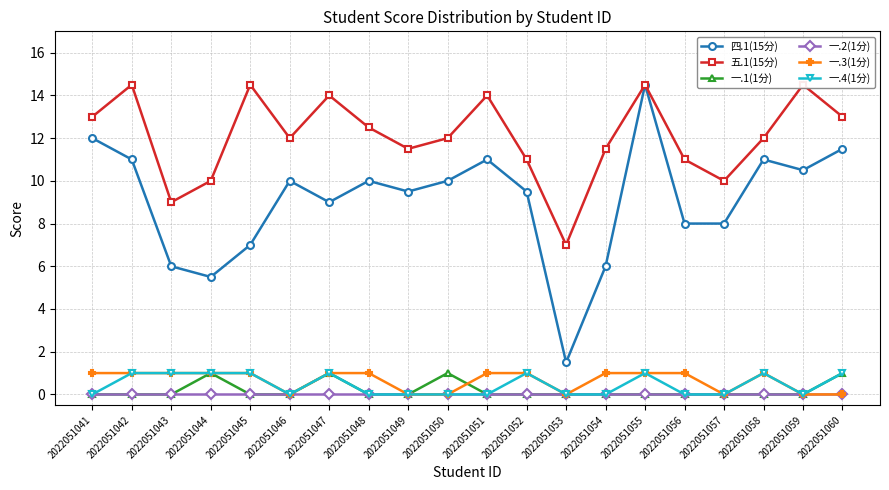

The value of 五.1(15分) at 2022051049 is 3.8. True or false?

False